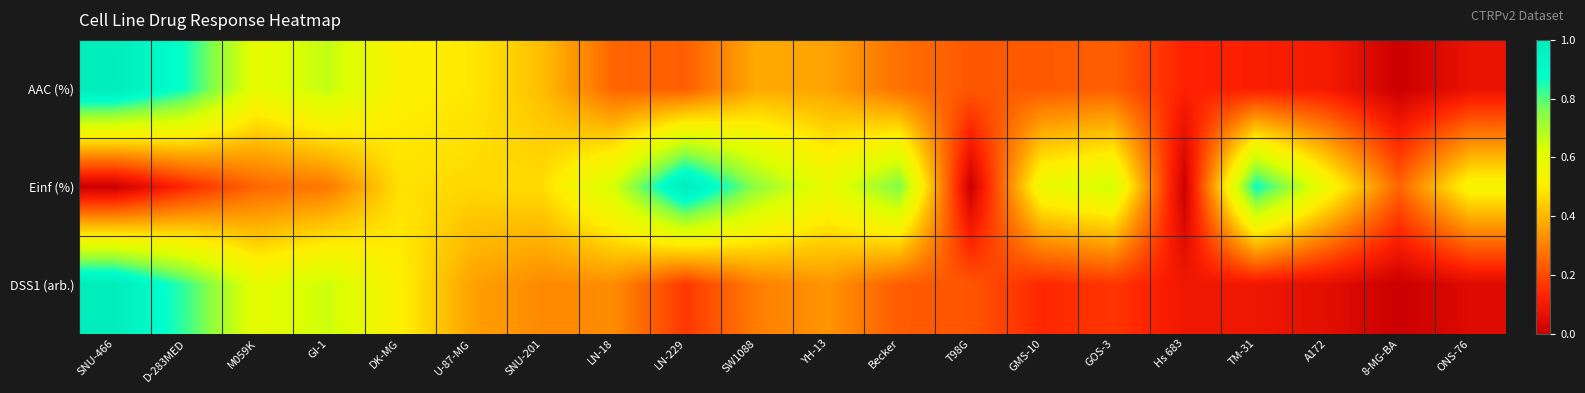

Between YH-13 and SNU-201, which is larger?

SNU-201